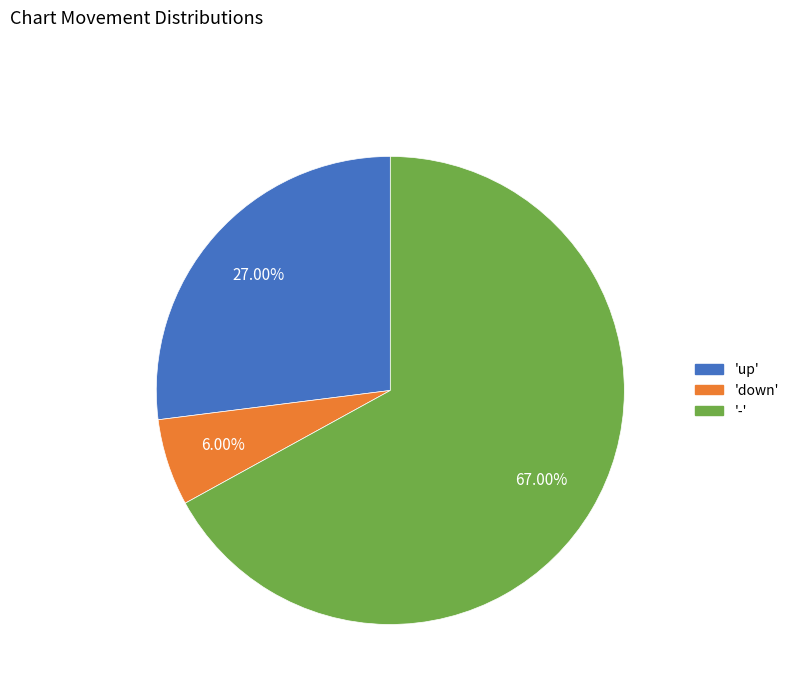

Is there a majority slice in this chart?

Yes